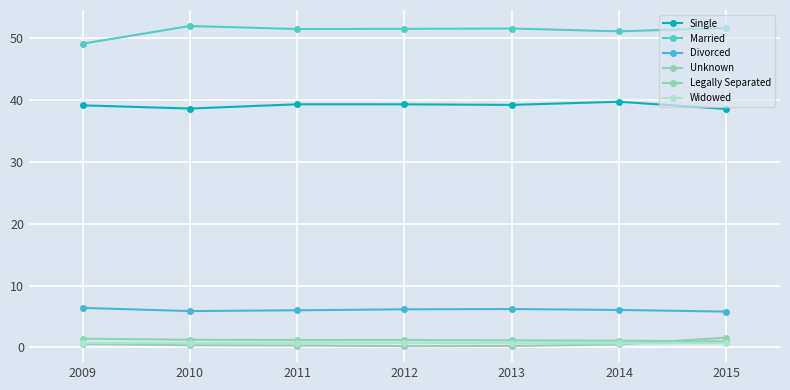

True or false: Single and Legally Separated cross at least once.

False